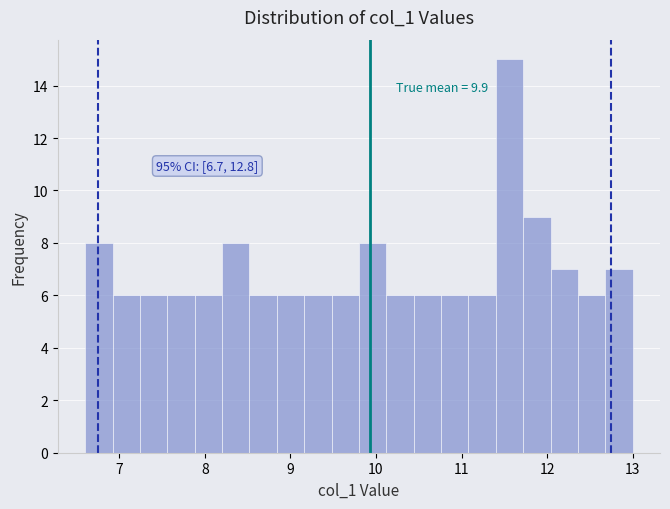

Around what value on the x-axis is the tallest bar? Give the approximate position of its centre, as read against the axis.

11.6